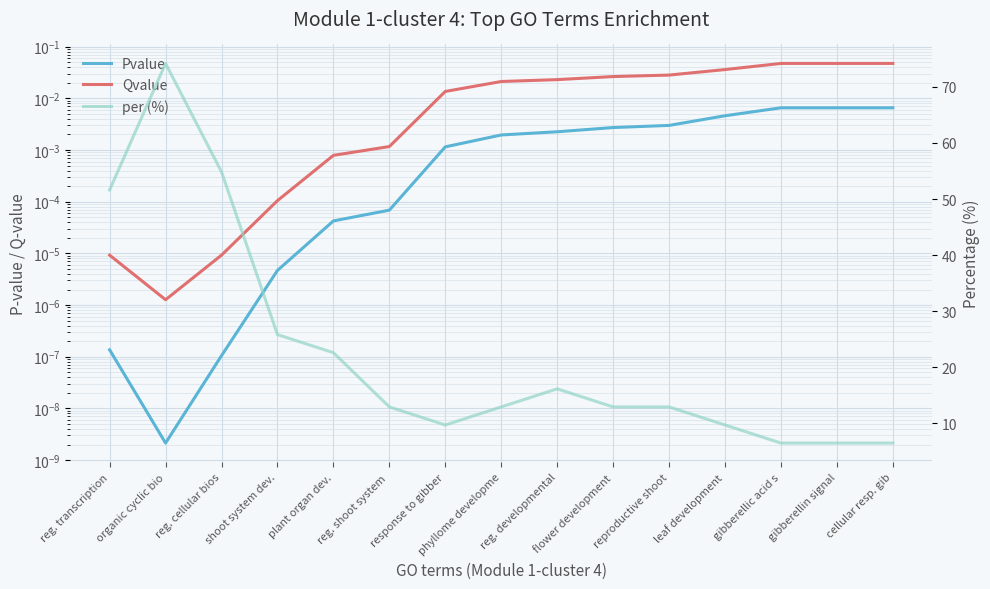

What value does the per (%) series have at flower development?

12.9